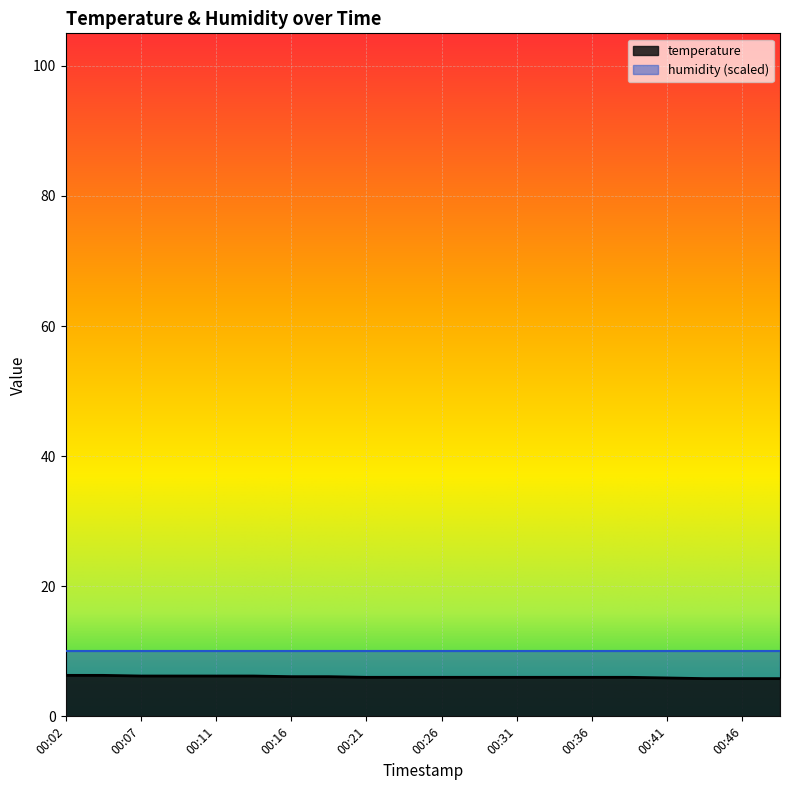

Rank the categories by value from highest to lowest.

00:02, 00:04, 00:07, 00:09, 00:11, 00:14, 00:16, 00:19, 00:21, 00:24, 00:26, 00:28, 00:31, 00:33, 00:36, 00:38, 00:41, 00:43, 00:46, 00:48